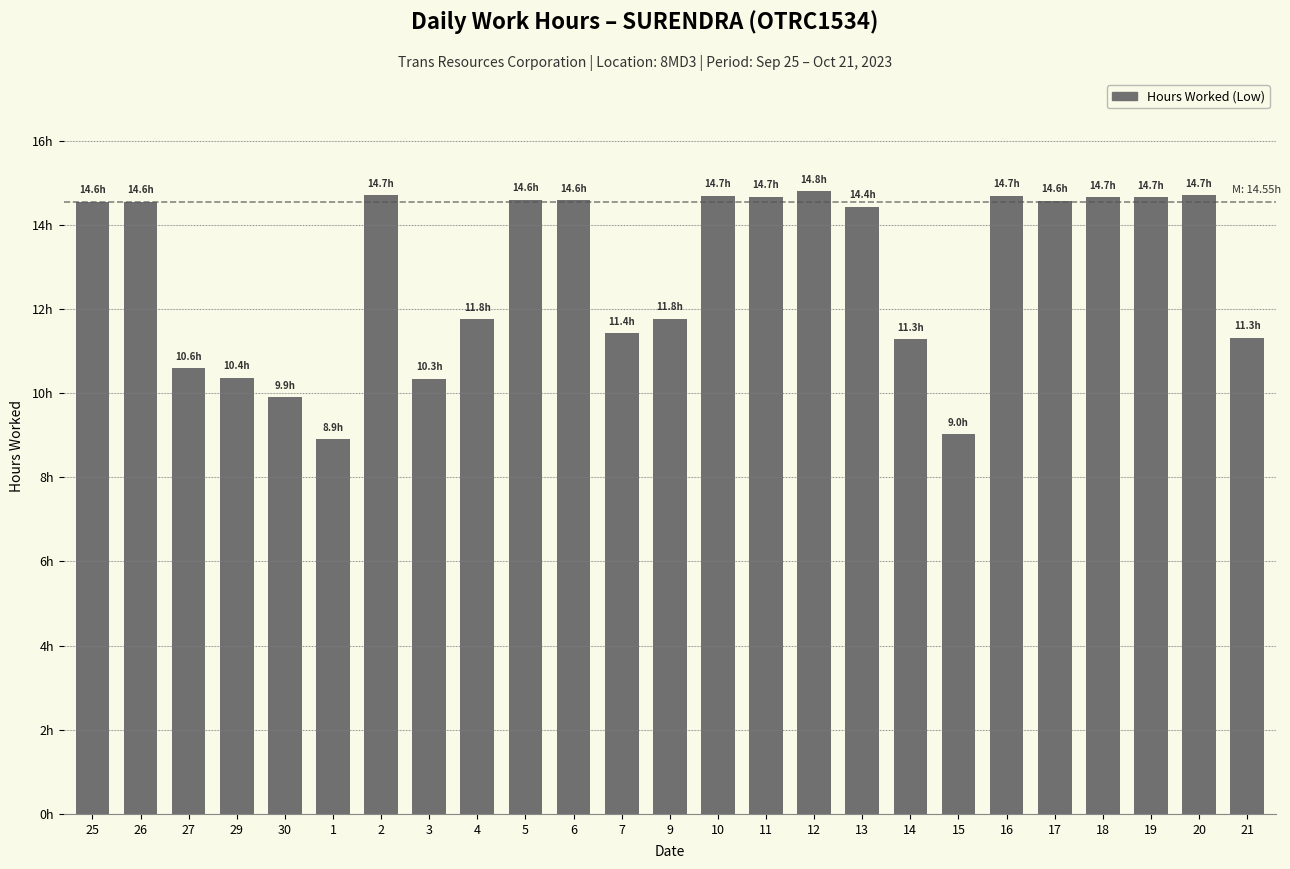

List the labels in order of value, smallest first.

1, 15, 30, 3, 29, 27, 14, 21, 7, 4, 9, 13, 25, 26, 17, 6, 5, 19, 18, 11, 10, 16, 2, 20, 12